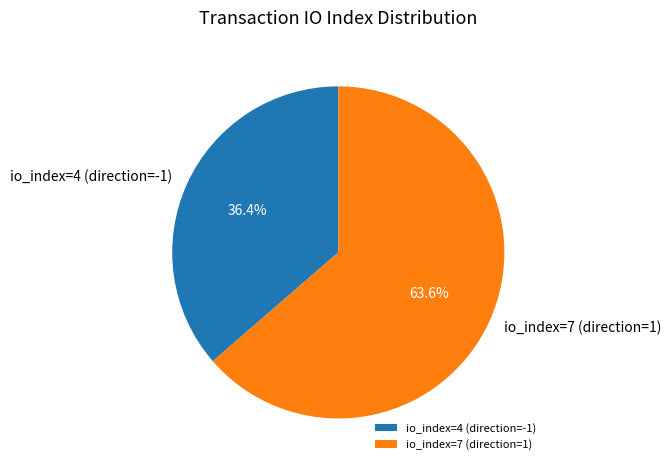

How many slices are in this pie chart?

2